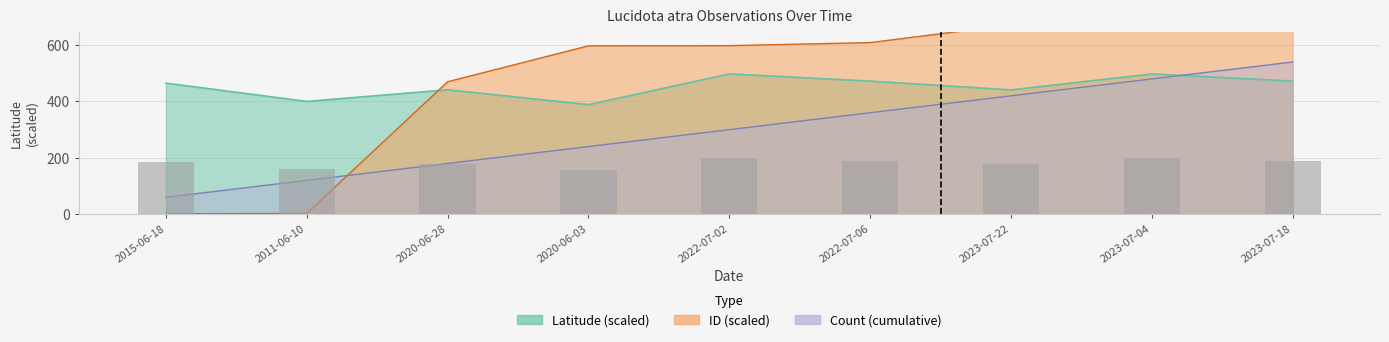

What is the label of the 4th bar from the left?

2020-06-03